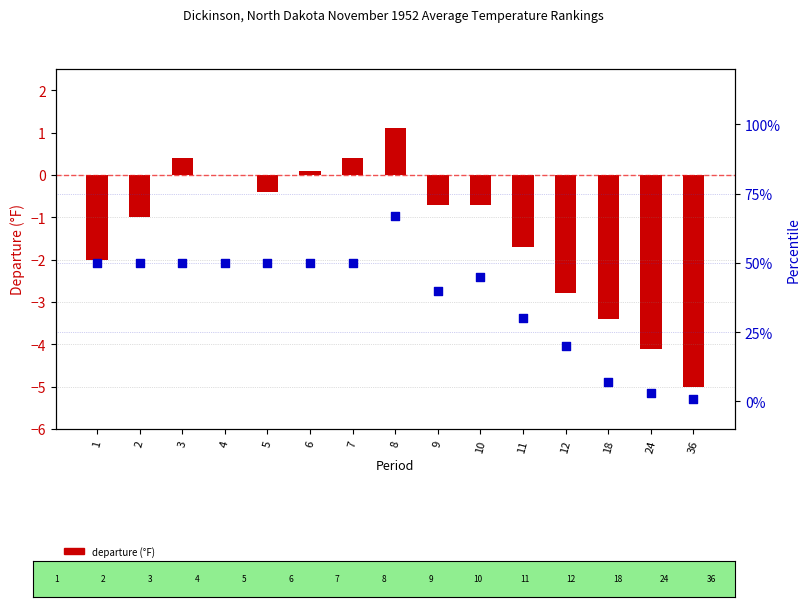

What is the total value across all series at 36?

-4.0